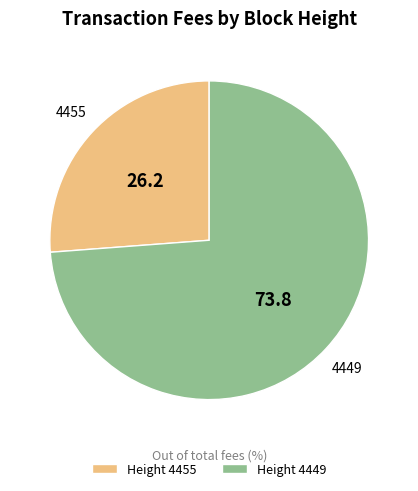

How many slices are in this pie chart?

2